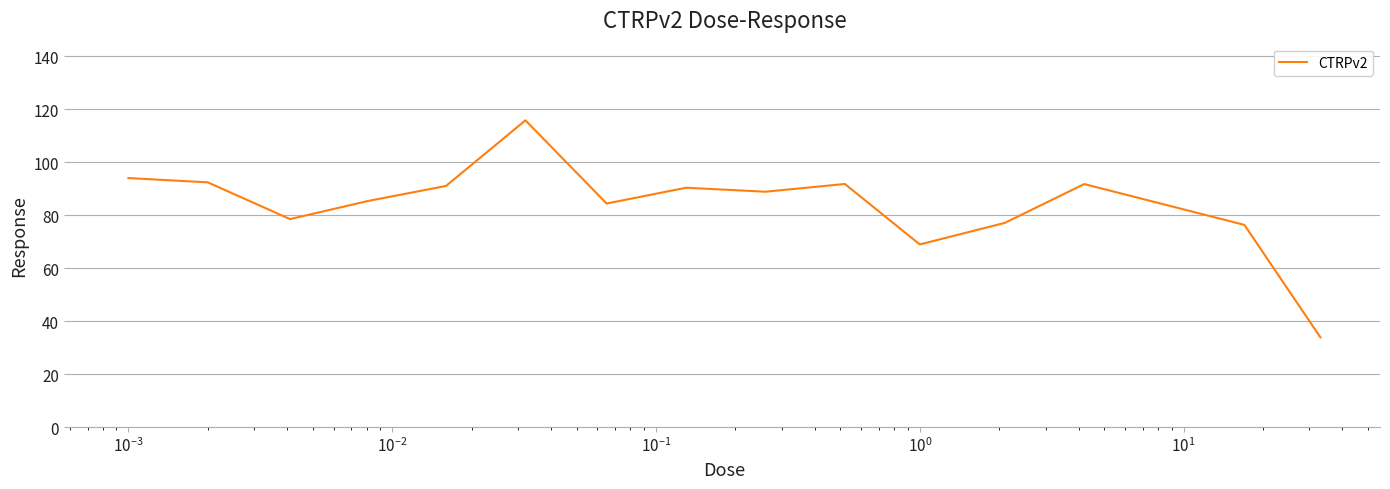

What is the minimum value shown in the chart?

33.9